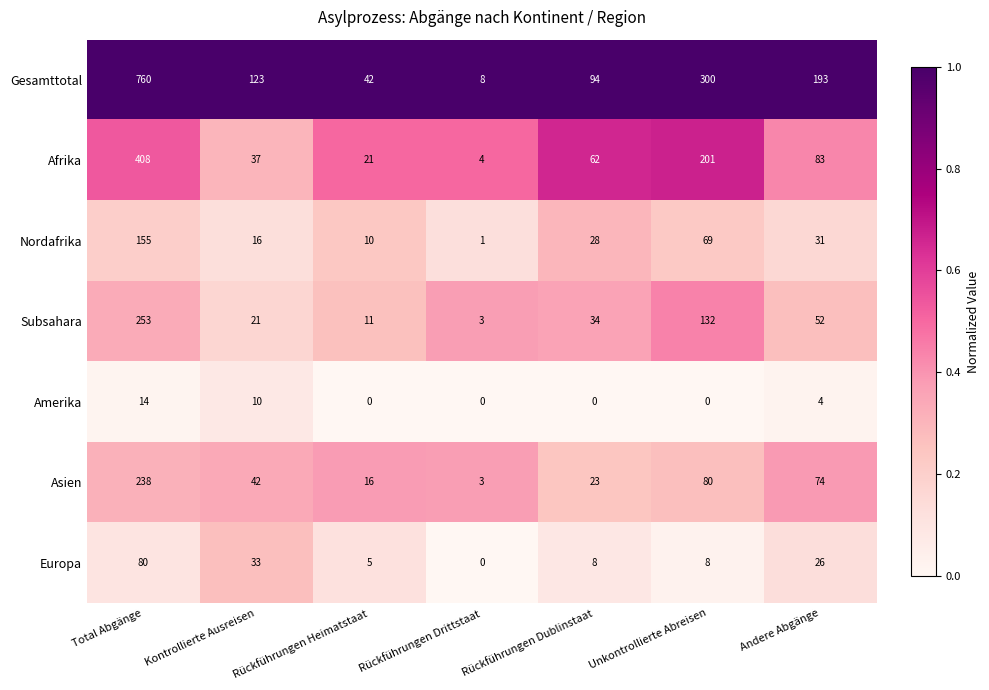

Count the number of data series in this chart.

7